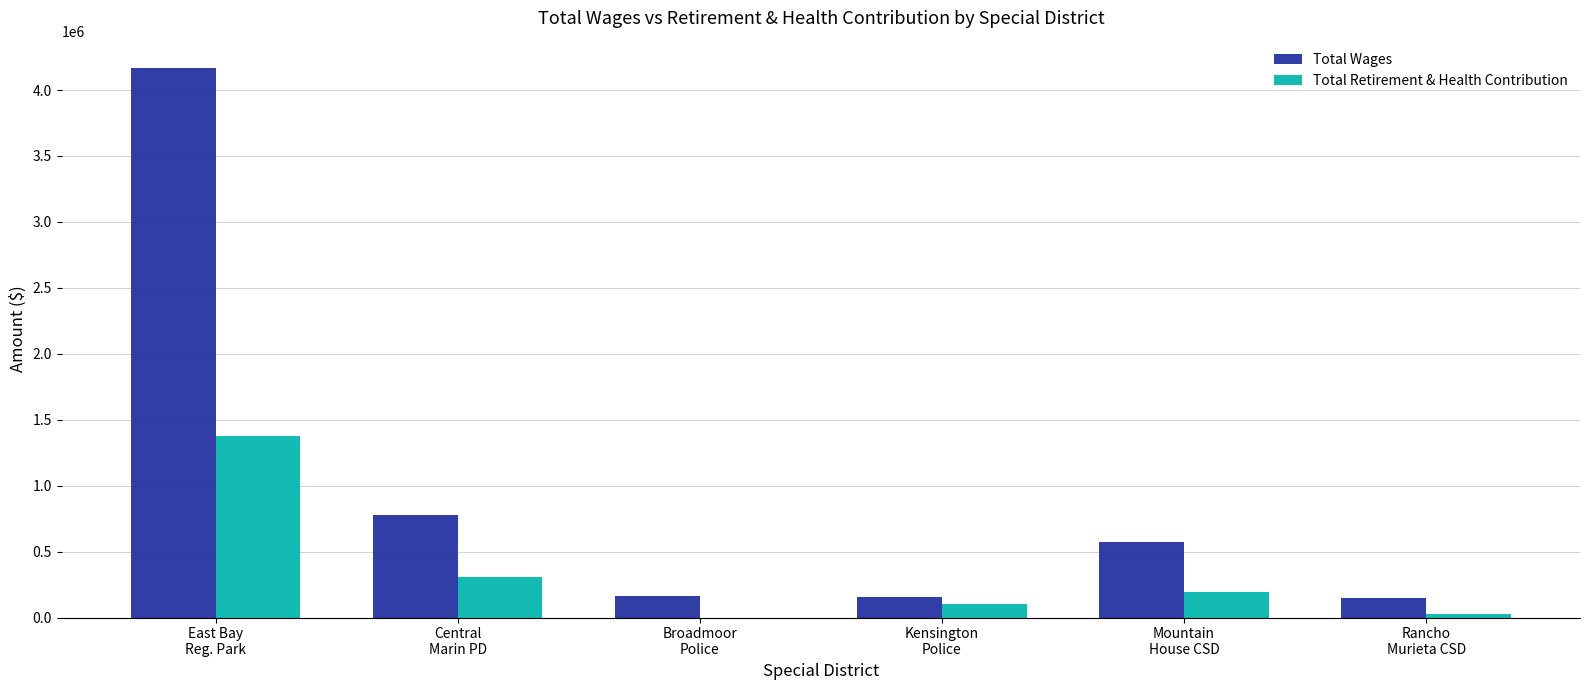

Which series has the largest total across all categories?

Total Wages